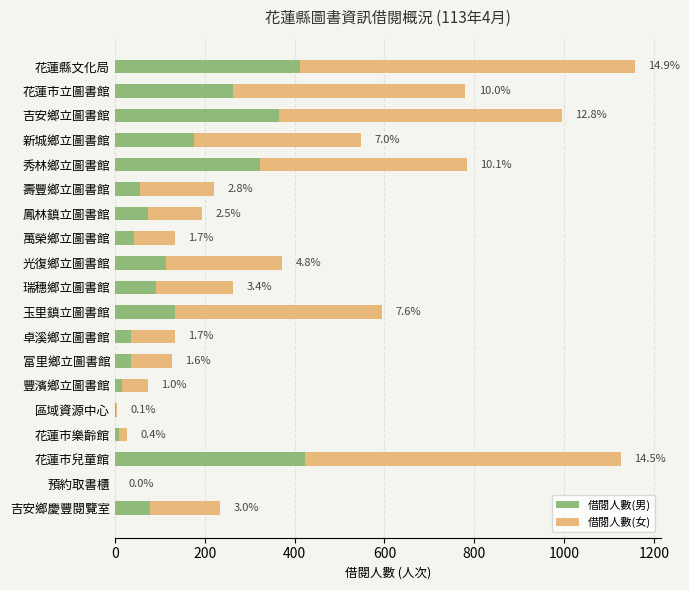

What are all the series names shown in the legend?

借閱人數(男), 借閱人數(女)